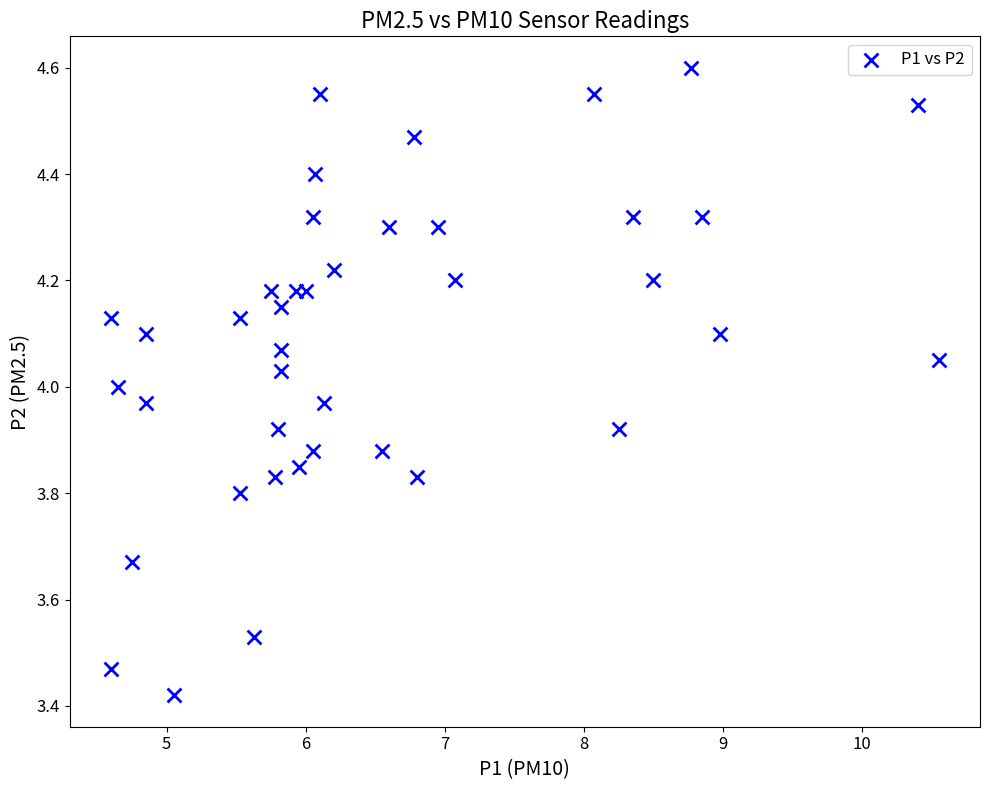

What is the range of X values (max minus min)?

6.0